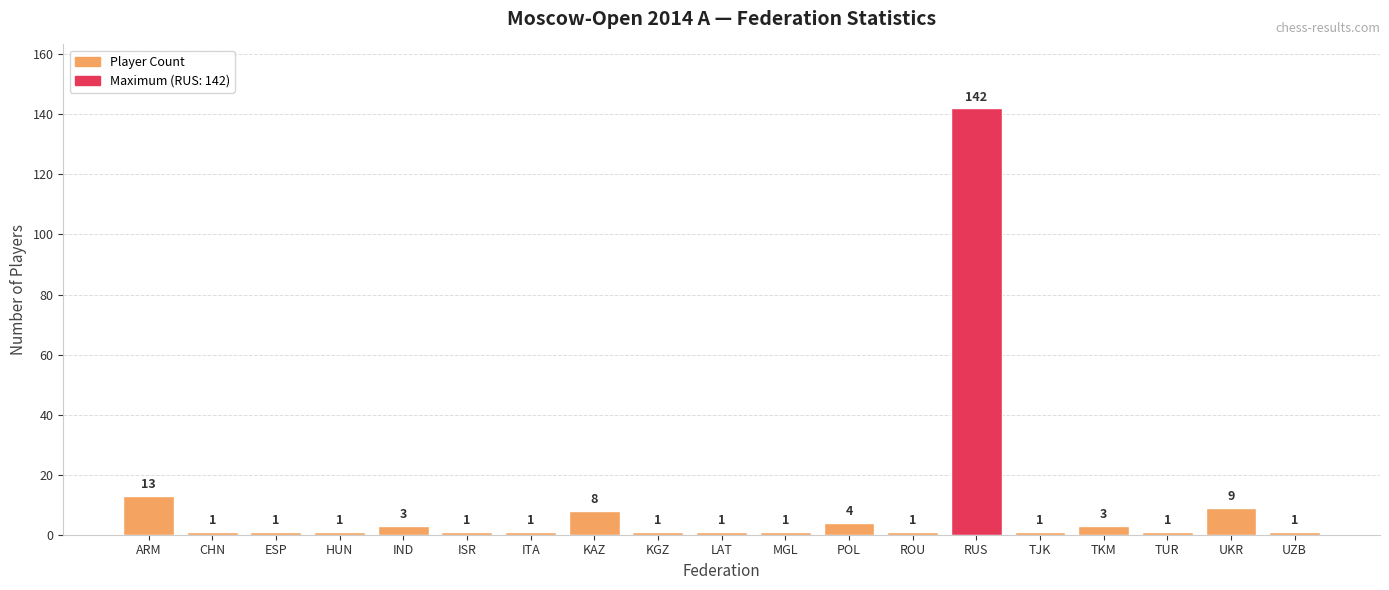

What is the sum of the values at LAT and UZB?

2